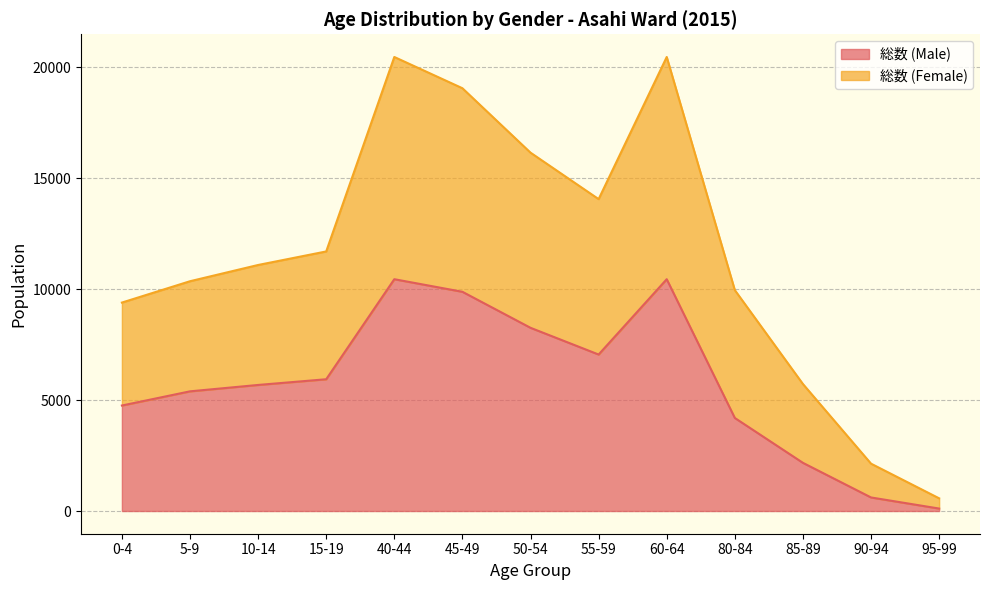

Is it true that 総数 (Male) equals 5681 at 10-14?

True